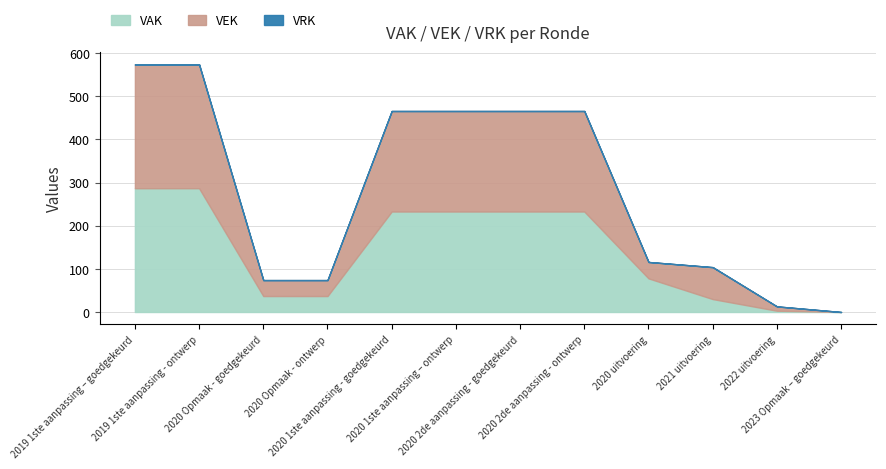

Which has a higher value, 2019 1ste aanpassing – goedgekeurd or 2020 2de aanpassing - goedgekeurd?

2019 1ste aanpassing – goedgekeurd